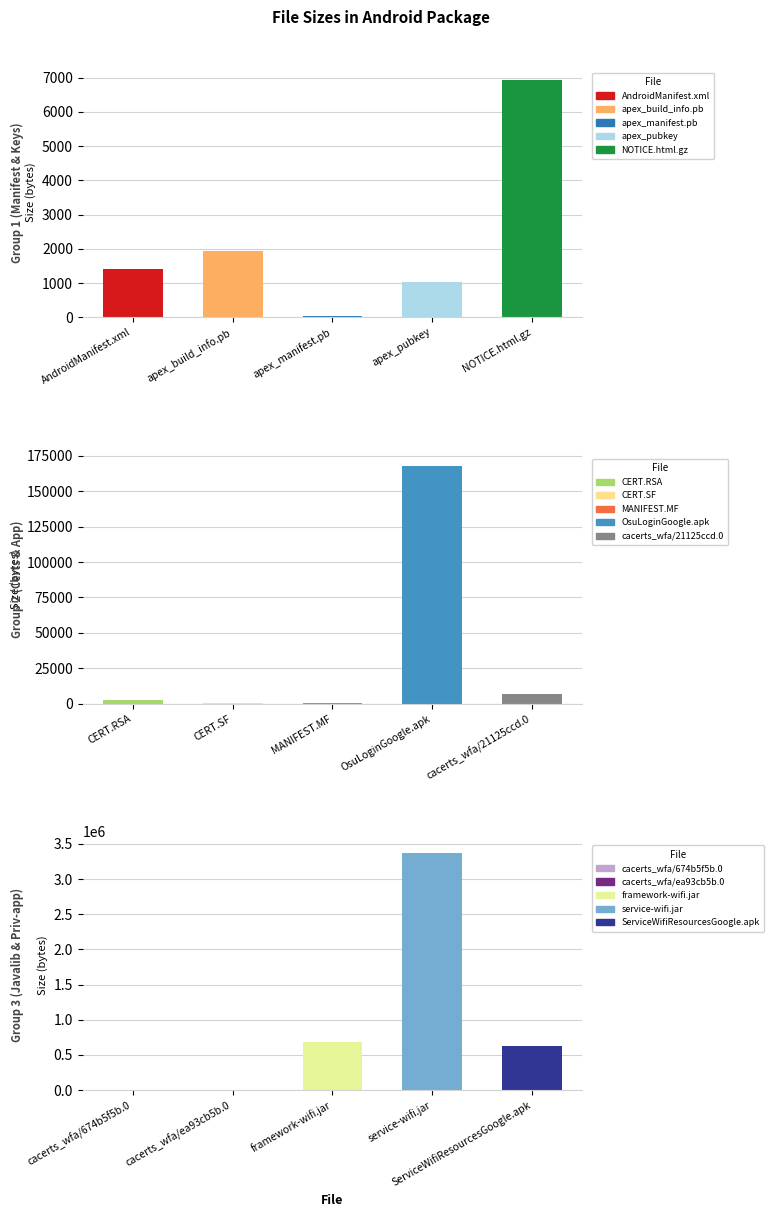

Rank the categories by value from lowest to highest.

apex_manifest.pb, MANIFEST.MF, CERT.SF, apex_pubkey, AndroidManifest.xml, apex_build_info.pb, CERT.RSA, NOTICE.html.gz, cacerts_wfa/674b5f5b.0, cacerts_wfa/21125ccd.0, cacerts_wfa/ea93cb5b.0, OsuLoginGoogle.apk, ServiceWifiResourcesGoogle.apk, framework-wifi.jar, service-wifi.jar